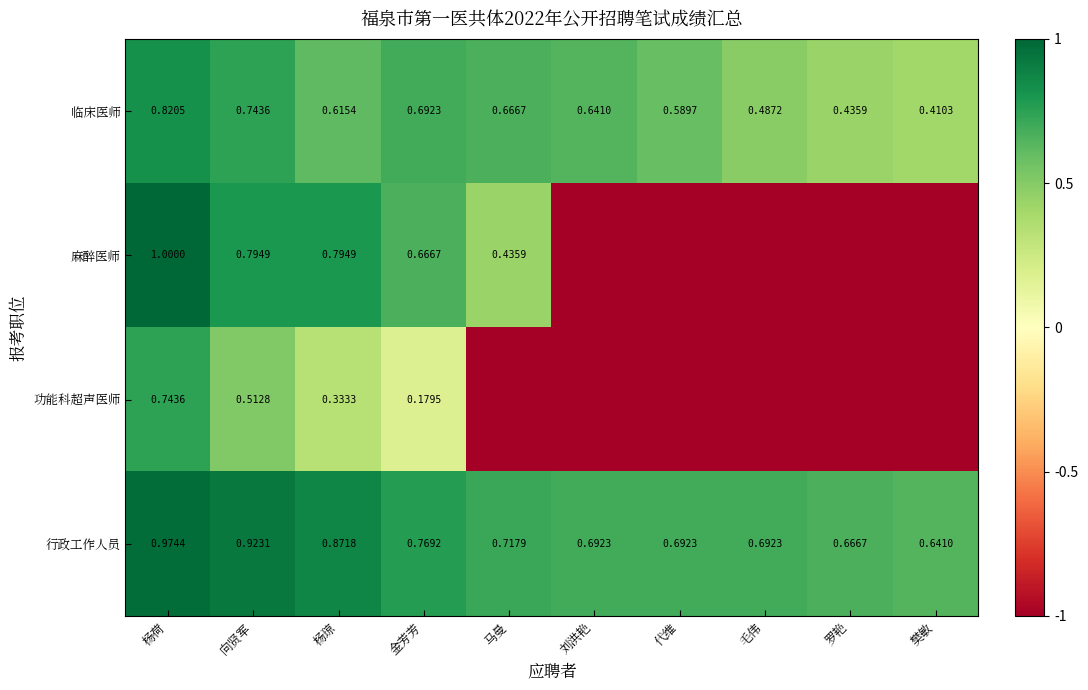

True or false: 麻醉医师 has a value of 0.1 at 马曼.

False